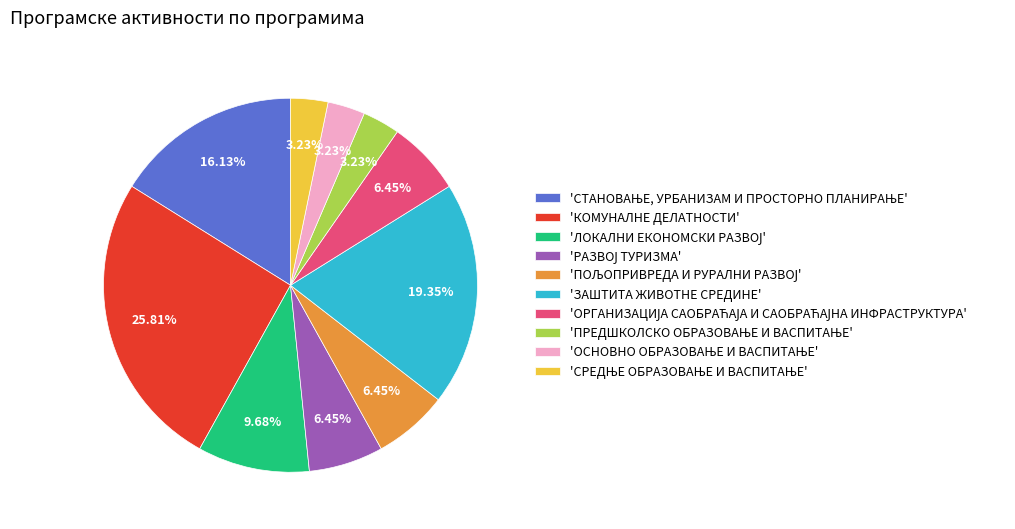

Which category has the biggest portion of the pie?

'КОМУНАЛНЕ ДЕЛАТНОСТИ'